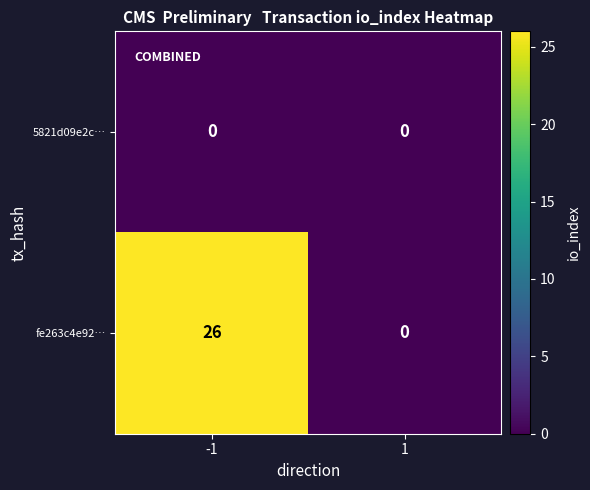

Which series has the largest range (max minus min)?

fe263c4e92…